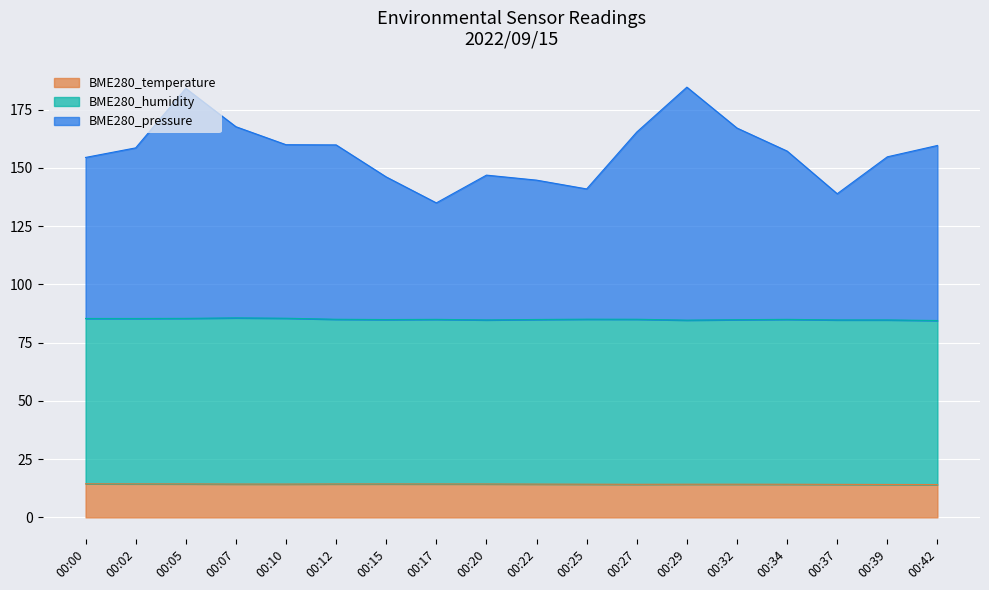

True or false: BME280_temperature has a value of 14.2 at 00:29.

True